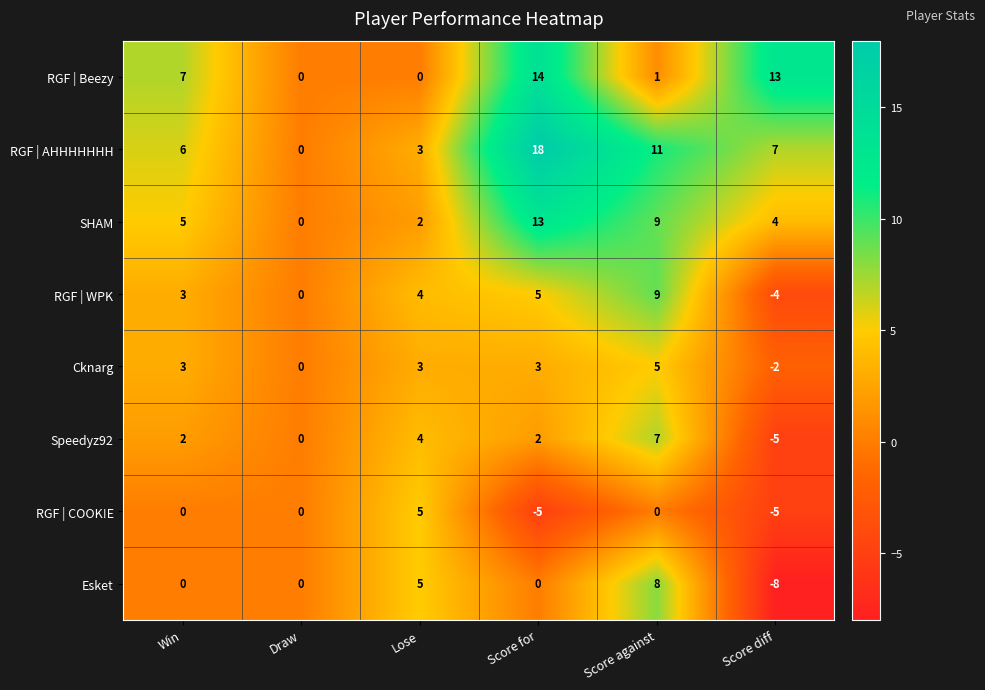

The value of RGF | COOK!E at Score diff is -3. True or false?

False